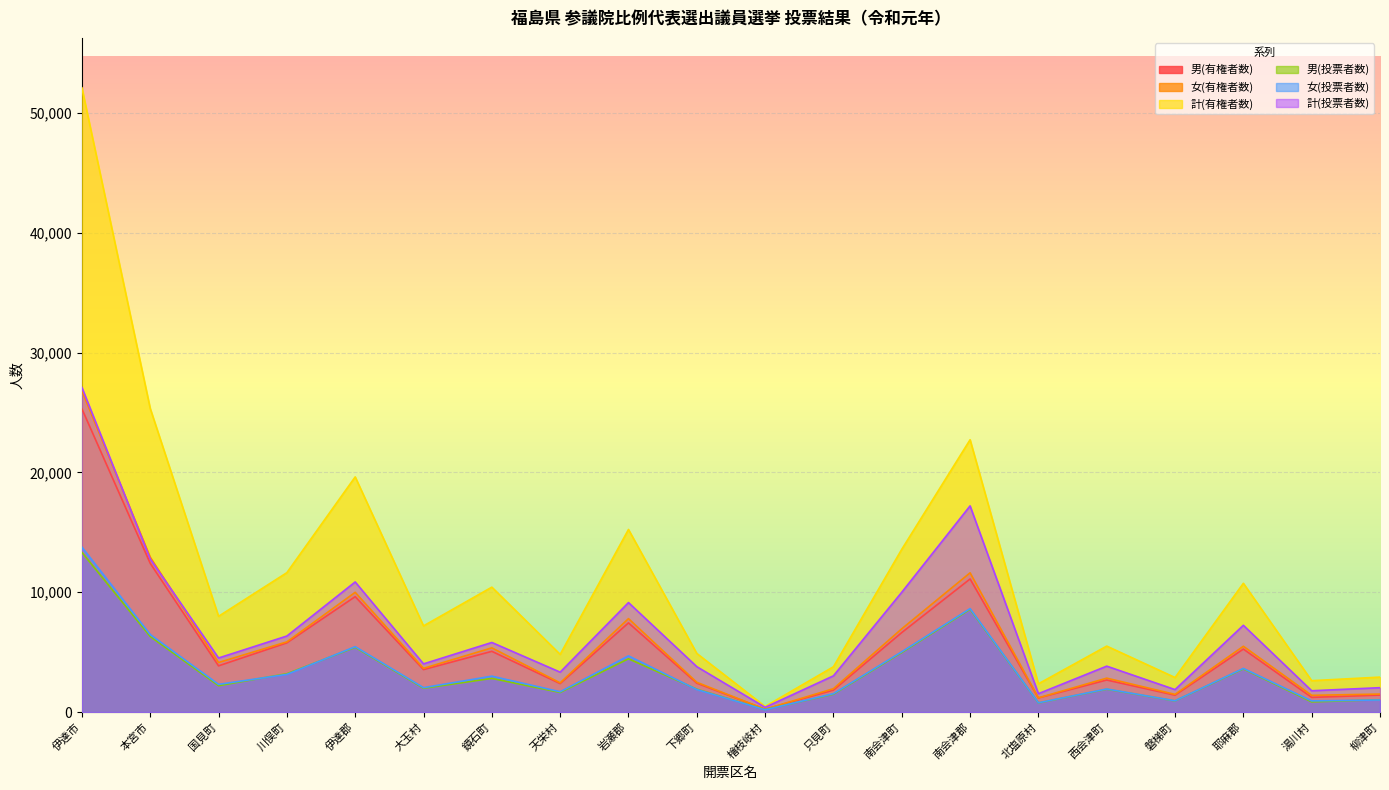

Is the value of 男(投票者数) at 南会津町 greater than the value of 計(投票者数) at 下郷町?

Yes